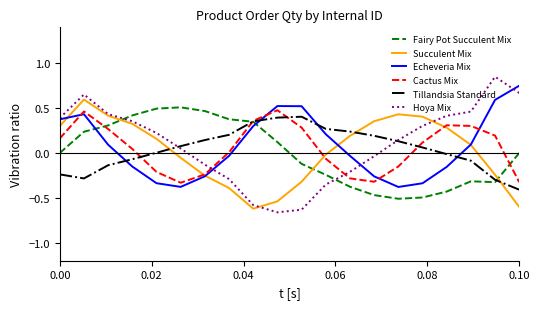

True or false: Fairy Pot Succulent Mix and Echeveria Mix cross at least once.

True